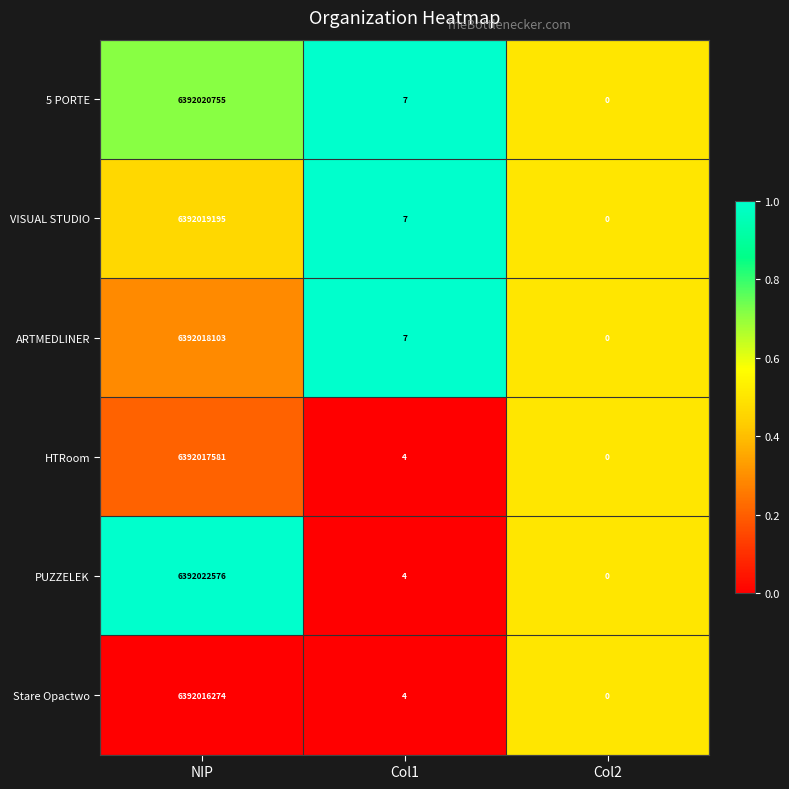

What is the total value across all series at Col1?

33